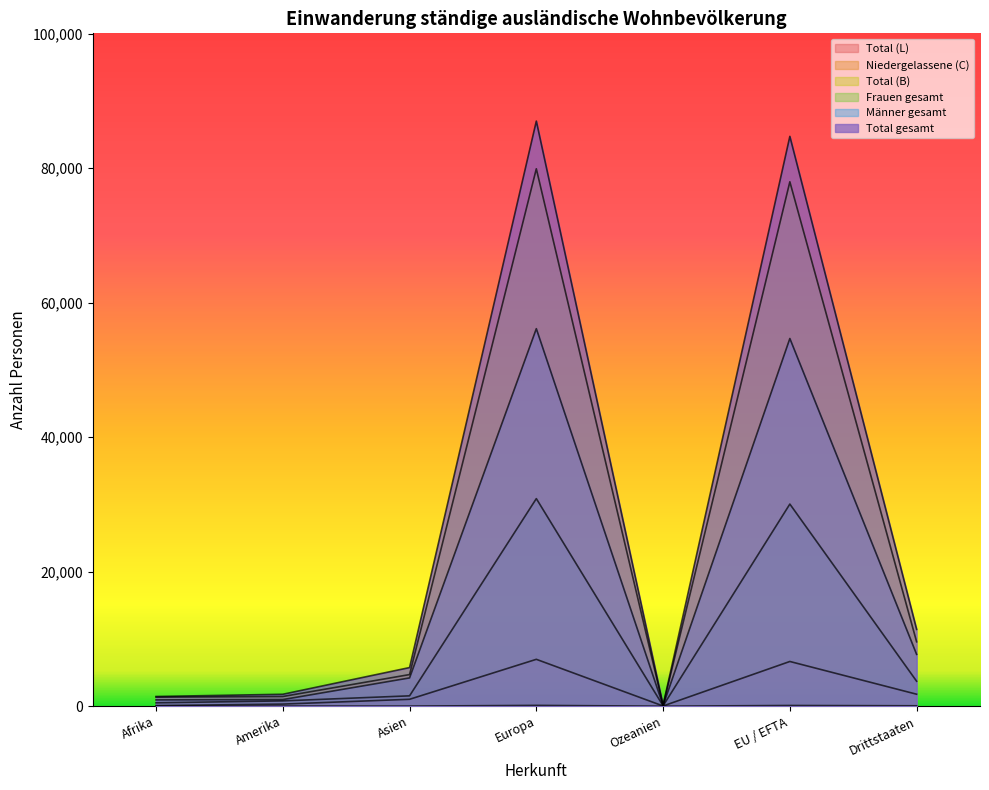

Reading left to right, what are all the values shown in this chart?

Total (B): Afrika=1346	Amerika=1441	Asien=4703	Europa=79904	Ozeanien=124	EU / EFTA=77970	Drittstaaten=9579
Total (L): Afrika=88	Amerika=312	Asien=1027	Europa=6970	Ozeanien=32	EU / EFTA=6649	Drittstaaten=1781
Niedergelassene (C): Afrika=7	Amerika=21	Asien=16	Europa=121	Ozeanien=2	EU / EFTA=106	Drittstaaten=61
Total gesamt: Afrika=1441	Amerika=1774	Asien=5746	Europa=86995	Ozeanien=158	EU / EFTA=84725	Drittstaaten=11421
Frauen gesamt: Afrika=503	Amerika=790	Asien=1540	Europa=30864	Ozeanien=59	EU / EFTA=30054	Drittstaaten=3712
Männer gesamt: Afrika=938	Amerika=984	Asien=4206	Europa=56131	Ozeanien=99	EU / EFTA=54671	Drittstaaten=7709